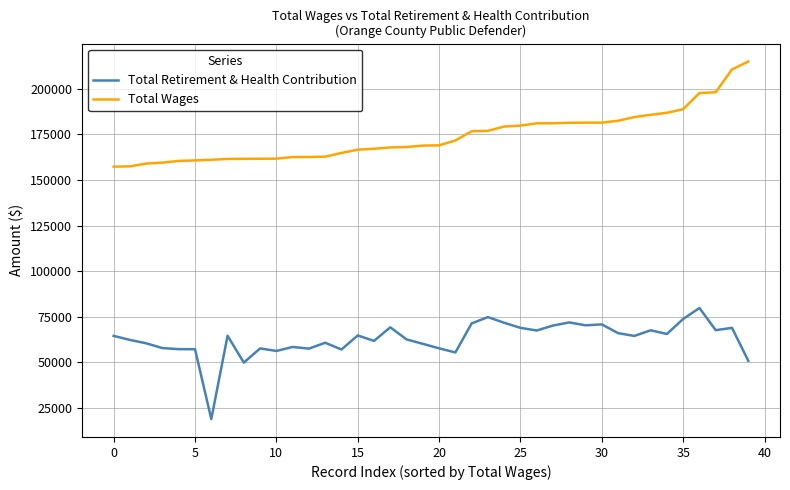

What is the maximum value shown in the chart?

214881